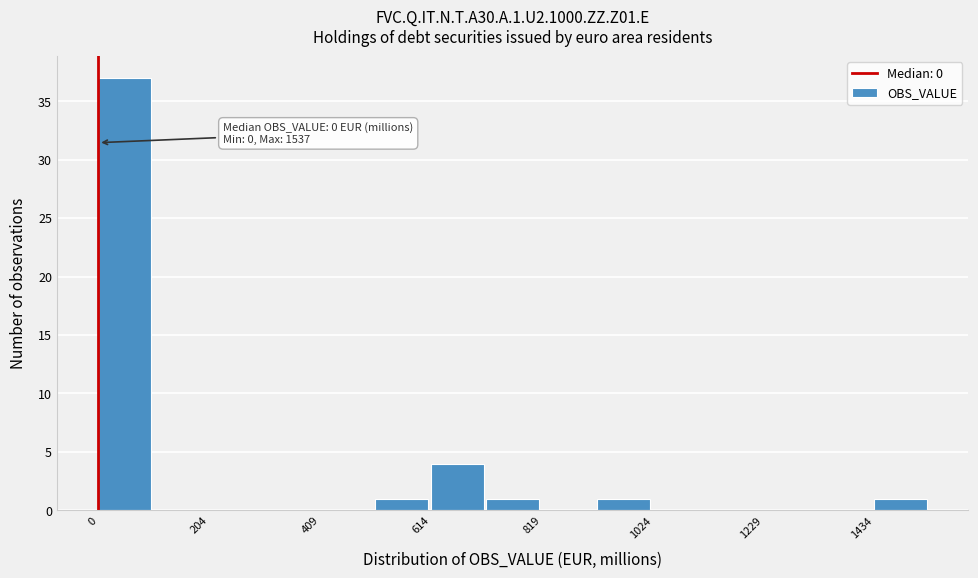

Read against the x-axis, roughly where is the centre of the tallest bar?

50